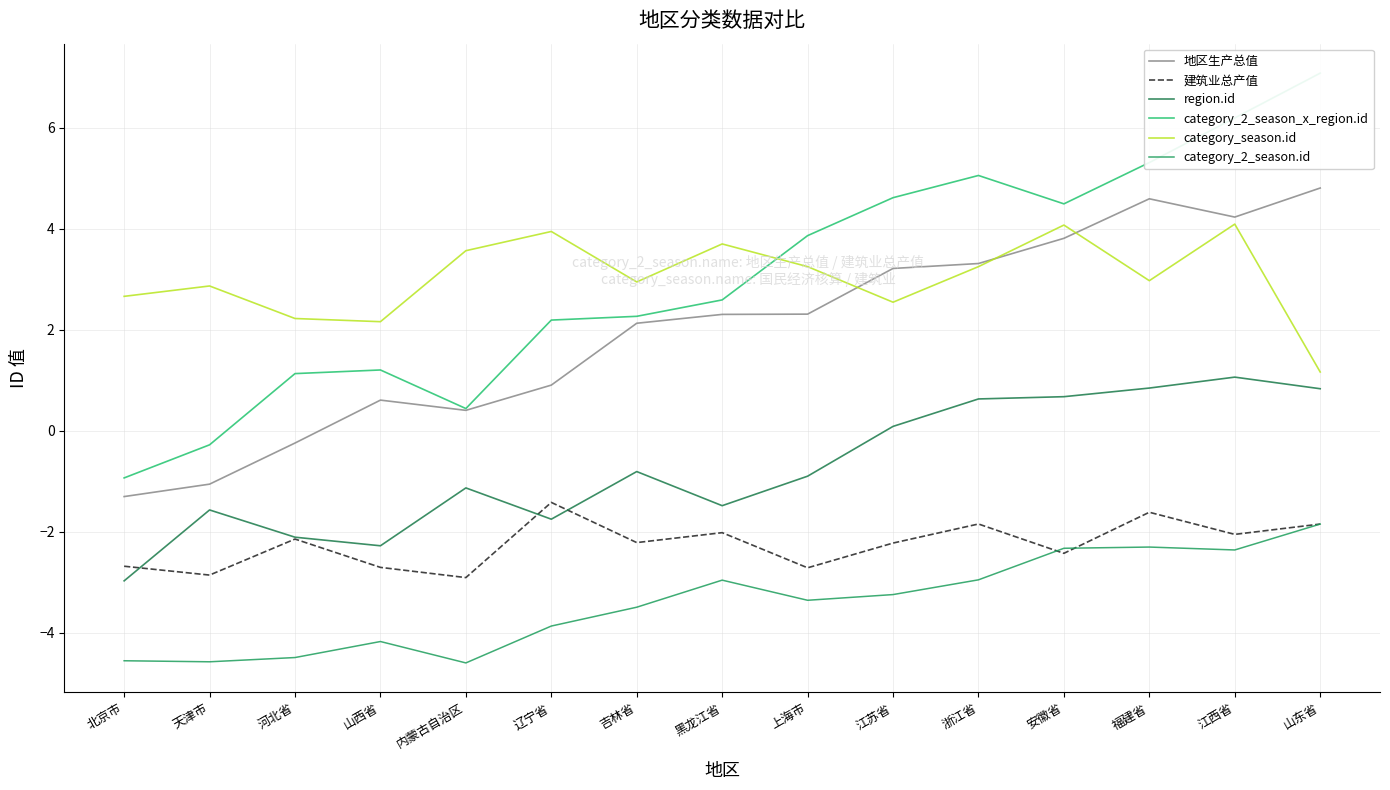

What are all the series names shown in the legend?

地区生产总值, 建筑业总产值, region.id, category_2_season_x_region.id, category_season.id, category_2_season.id